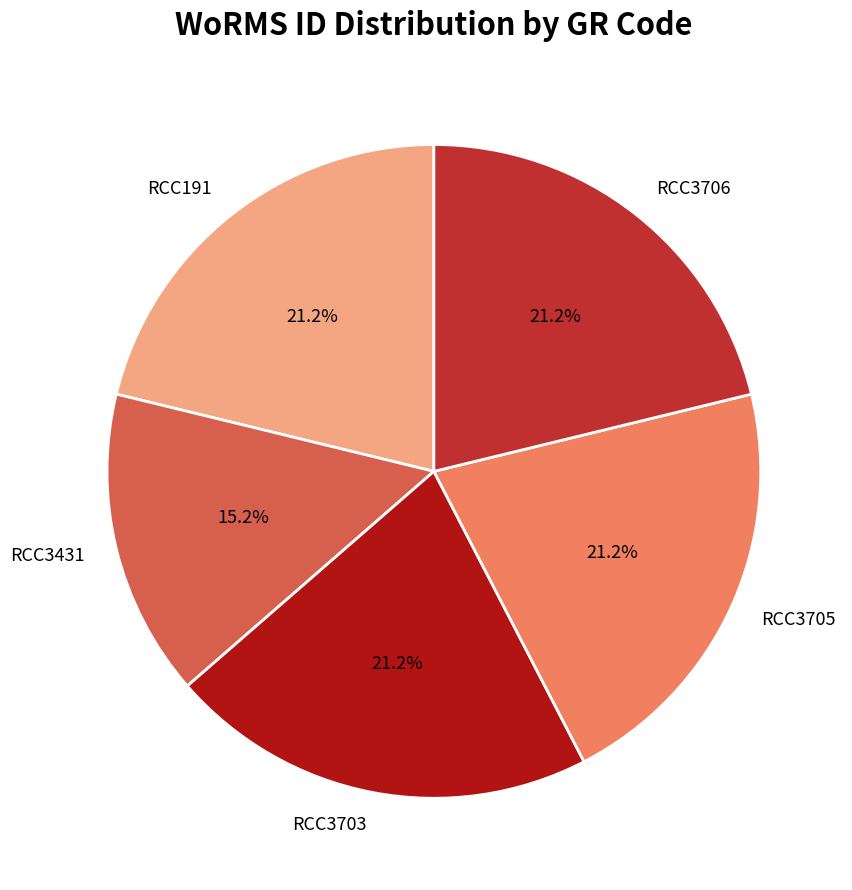

What is the ratio of the value at RCC3431 to the value at RCC3703?

0.7